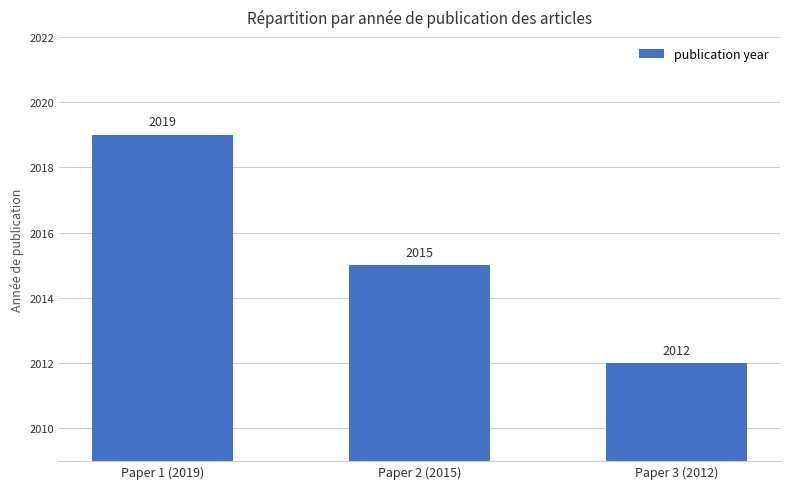

What value does the data have at Paper 3 (2012)?

2012